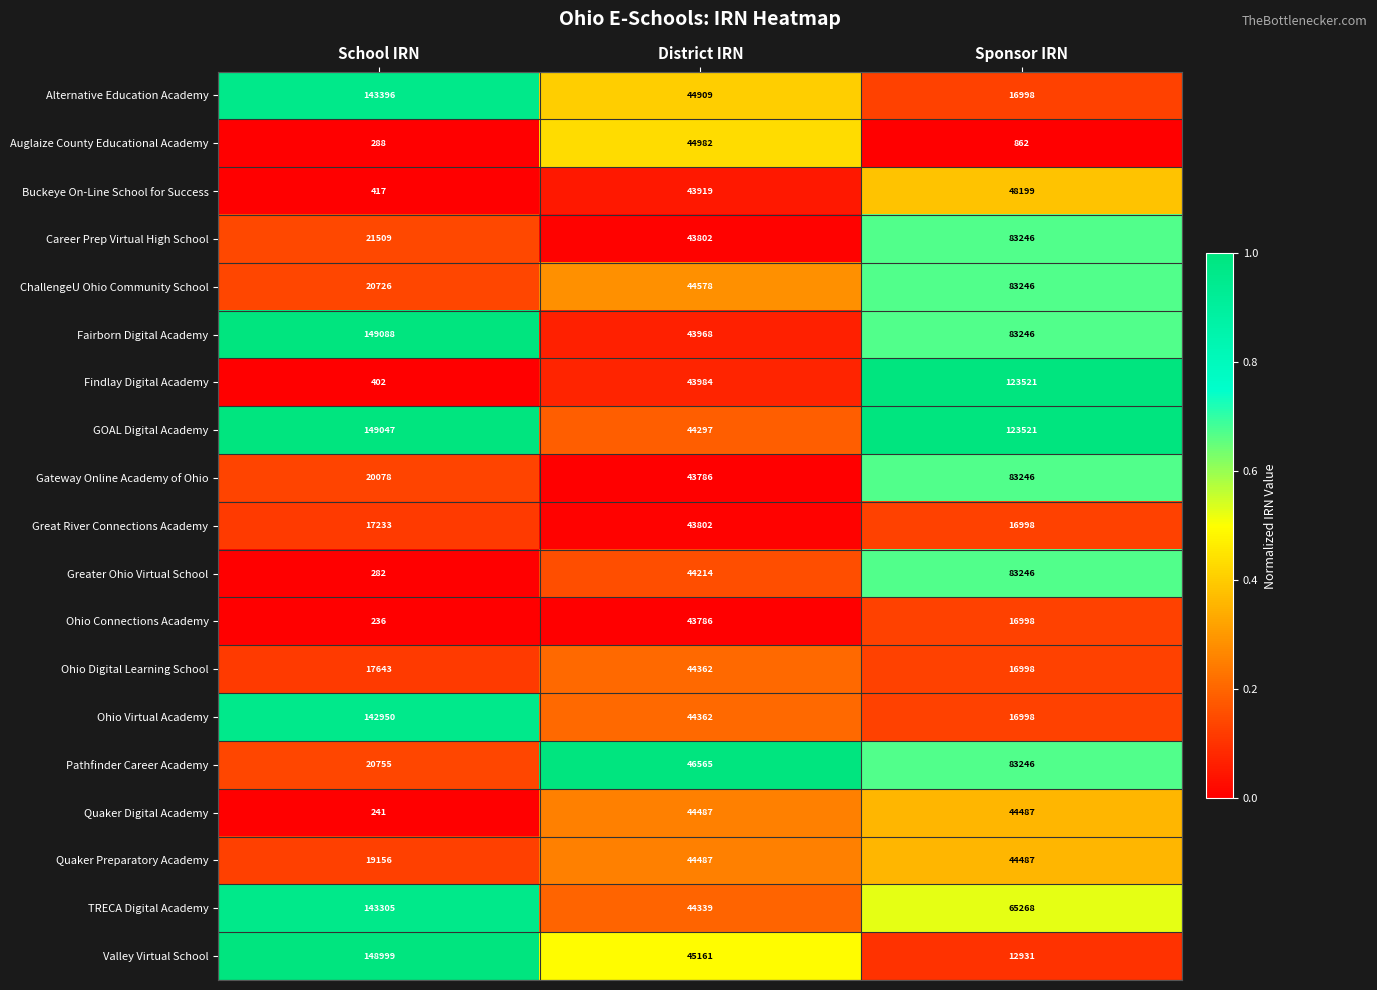

True or false: Gateway Online Academy of Ohio has a value of 31092 at School IRN.

False